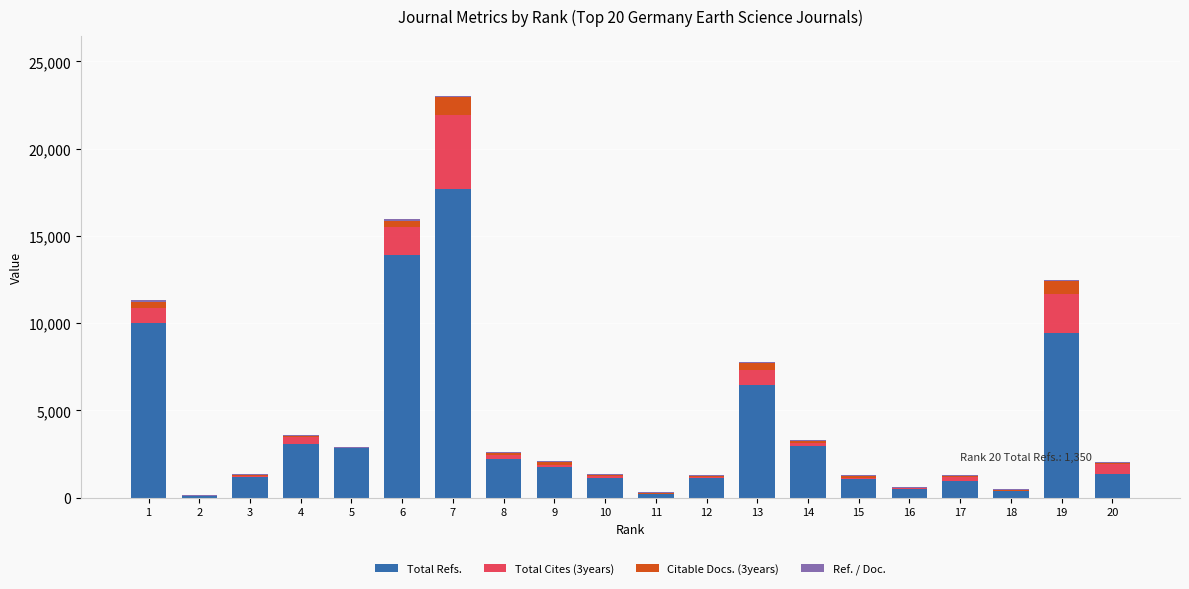

At which category is the sum across all series the highest?

7